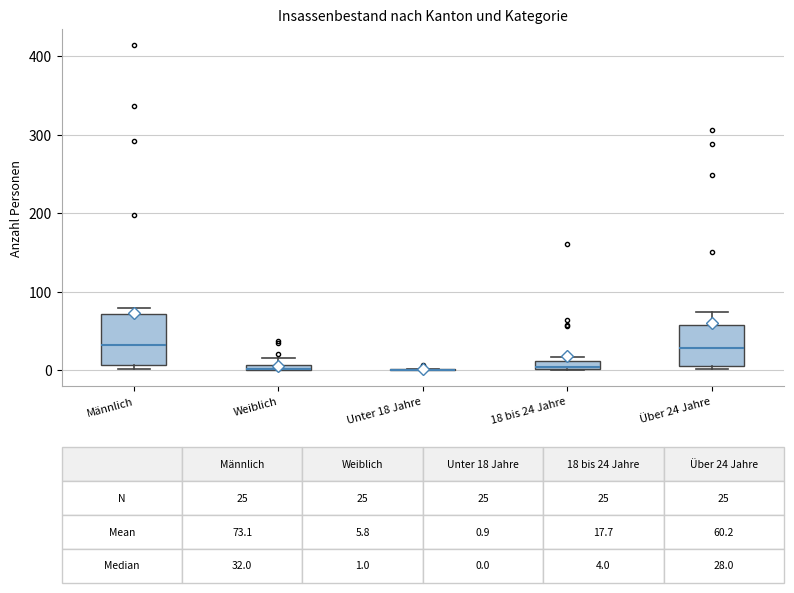

Which box is the tallest, from its lower edge to its upper edge?

Männlich